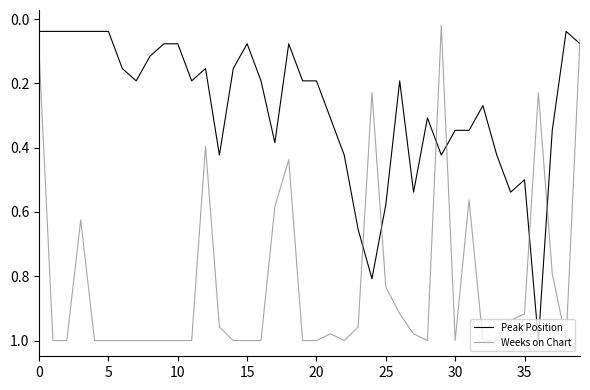

At how many categories does at least one series exceed 0?

40